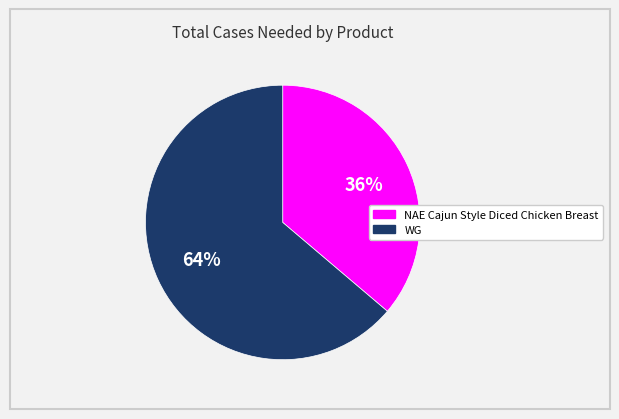

Does any single category account for the majority?

Yes